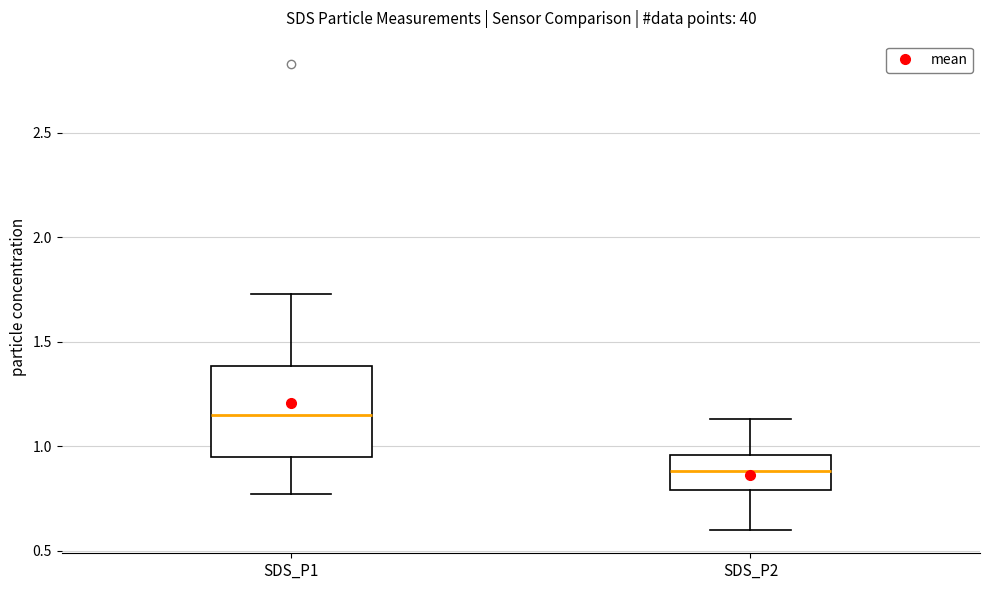

Where is the lower edge of the box for SDS_P2 on the y-axis? The values are not printed on the chart, so give them approximately, as read against the axis.

0.80